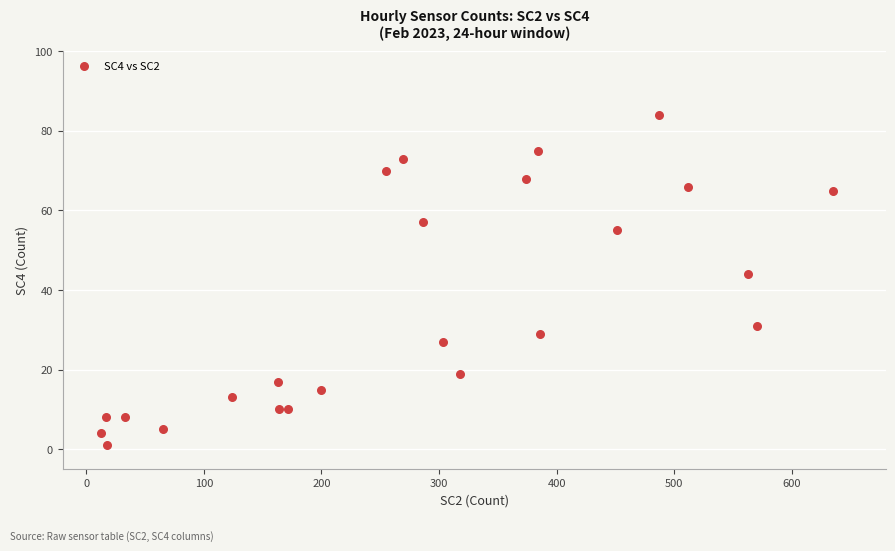

What Y value in the scatter plot is closest to 42?

44